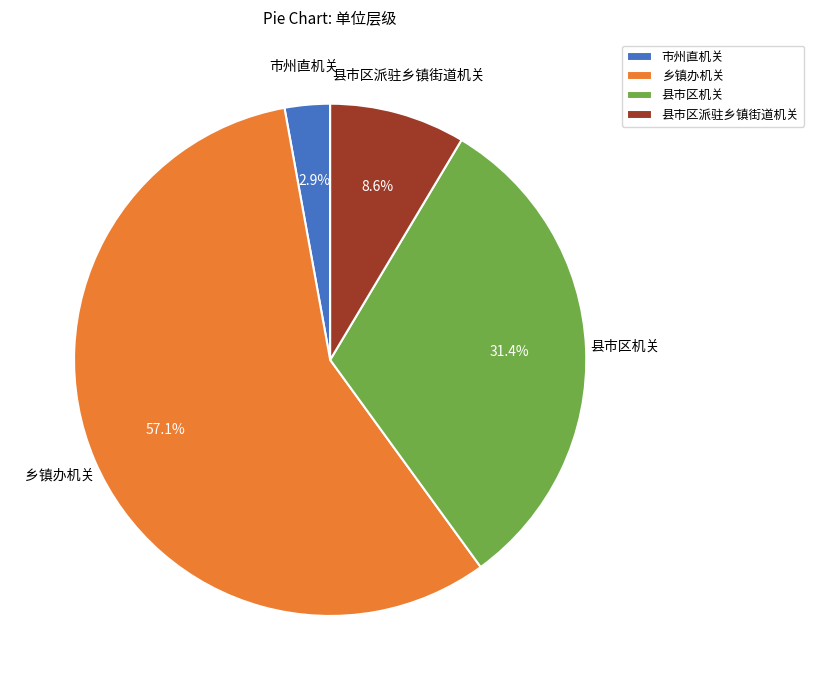

Is 乡镇办机关 the majority of the pie?

Yes